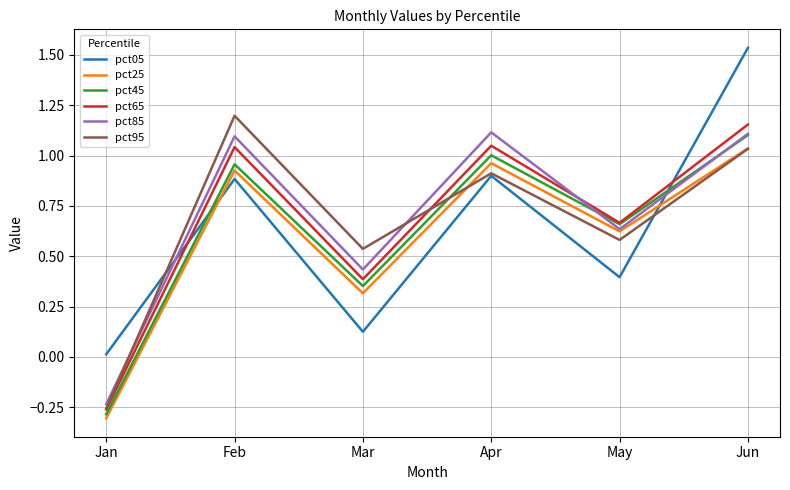

How many intersections are there between pct05 and pct45?

2